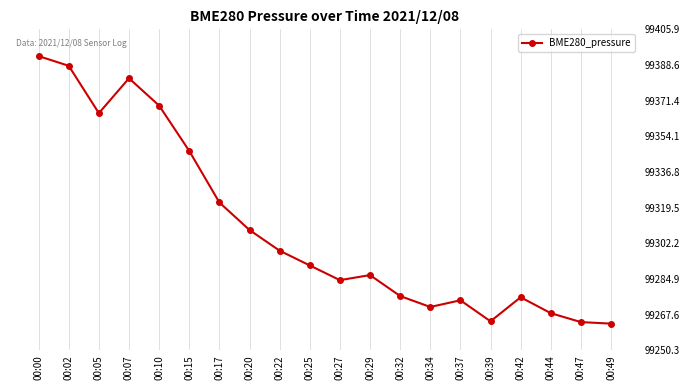

How many interior local valleys (lower than both neighbors) does the data have?

4